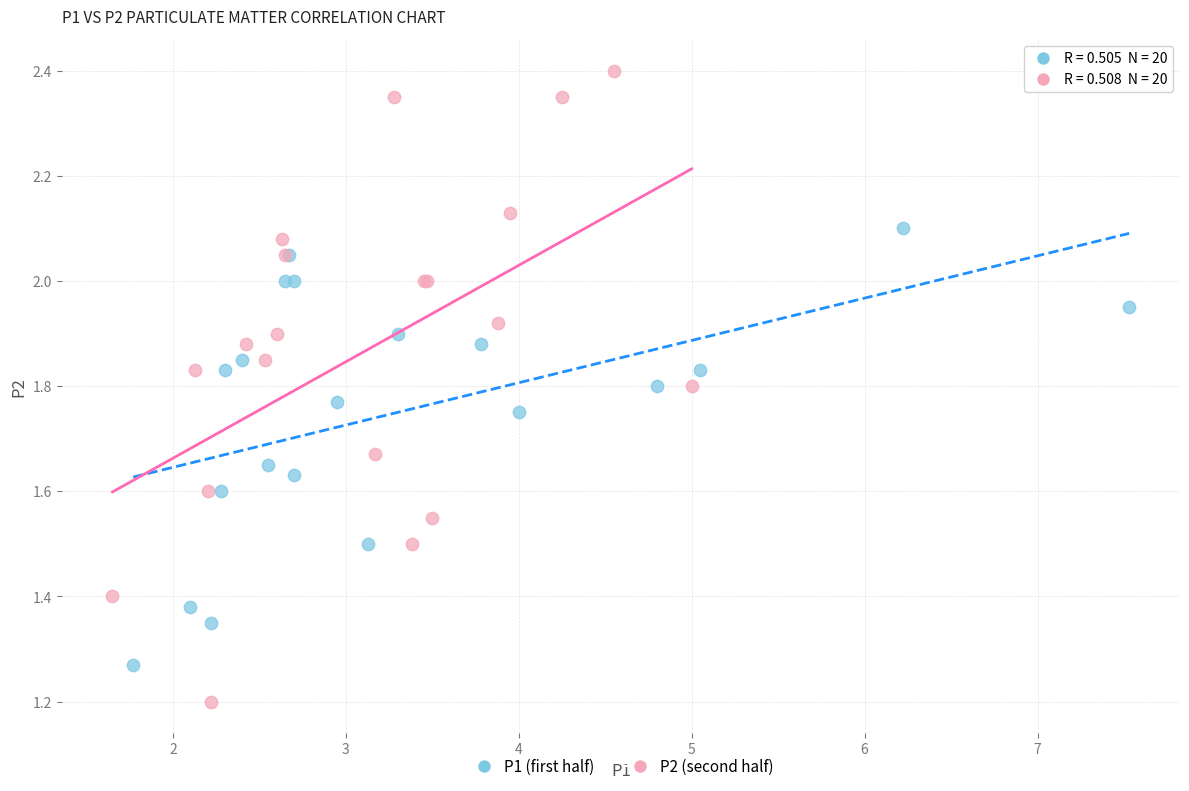

Which series has the largest Y range (max minus min)?

P2 (second half)